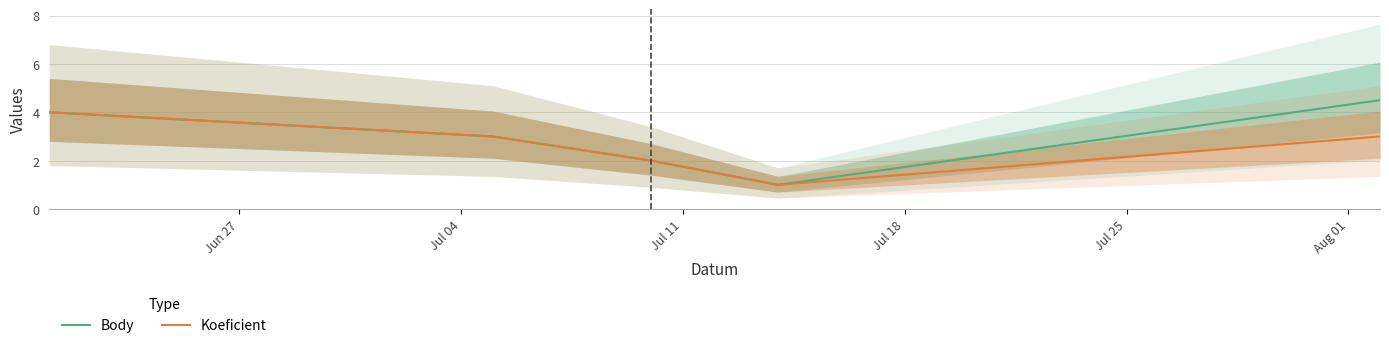

True or false: Body and Koeficient cross at least once.

False